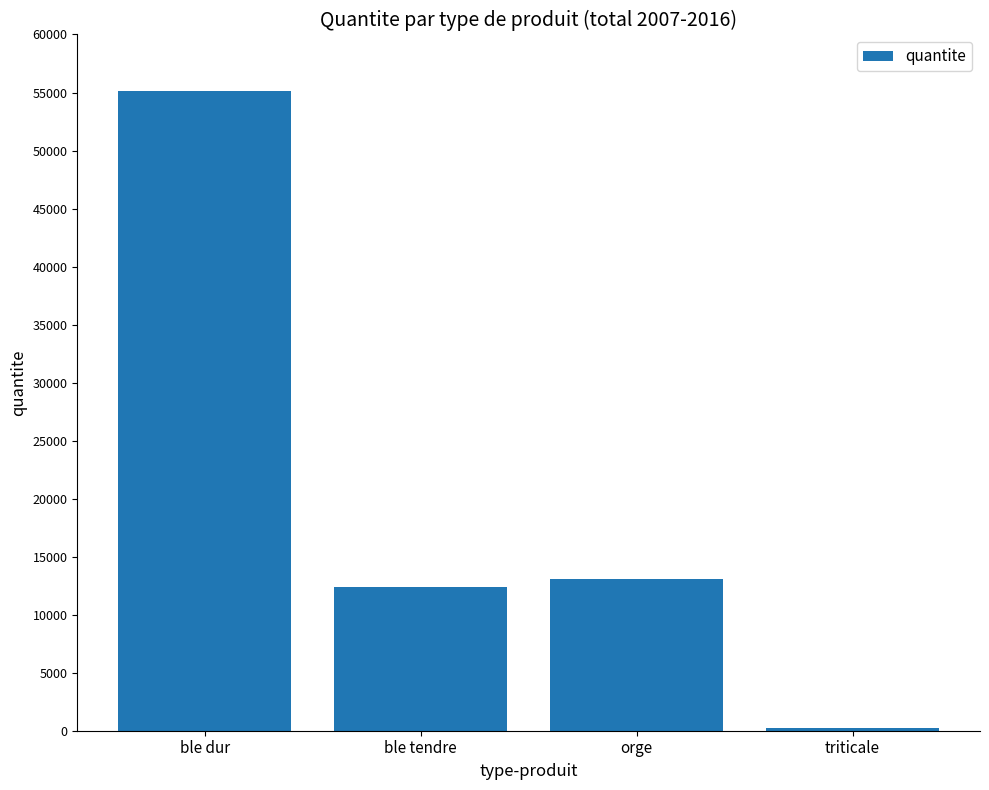

Approximately how many times larger is the value at ble dur compared to triticale?

235.6